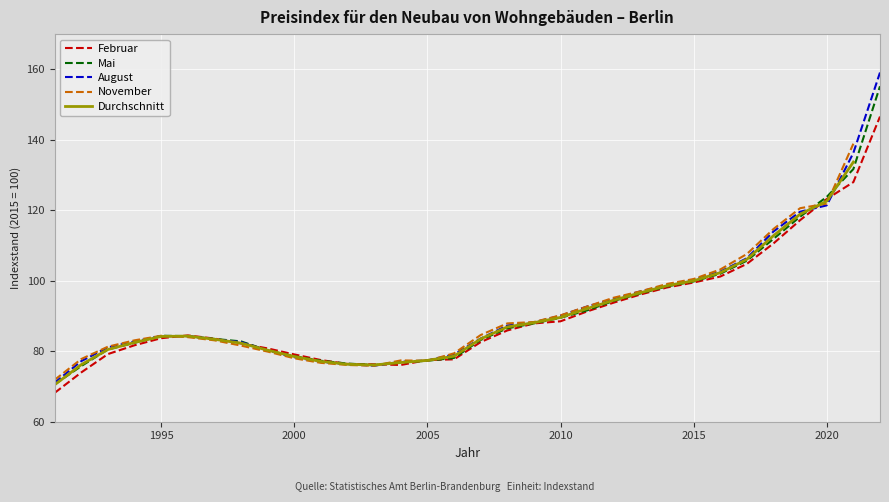

What is the lowest value of the Februar series?

68.2